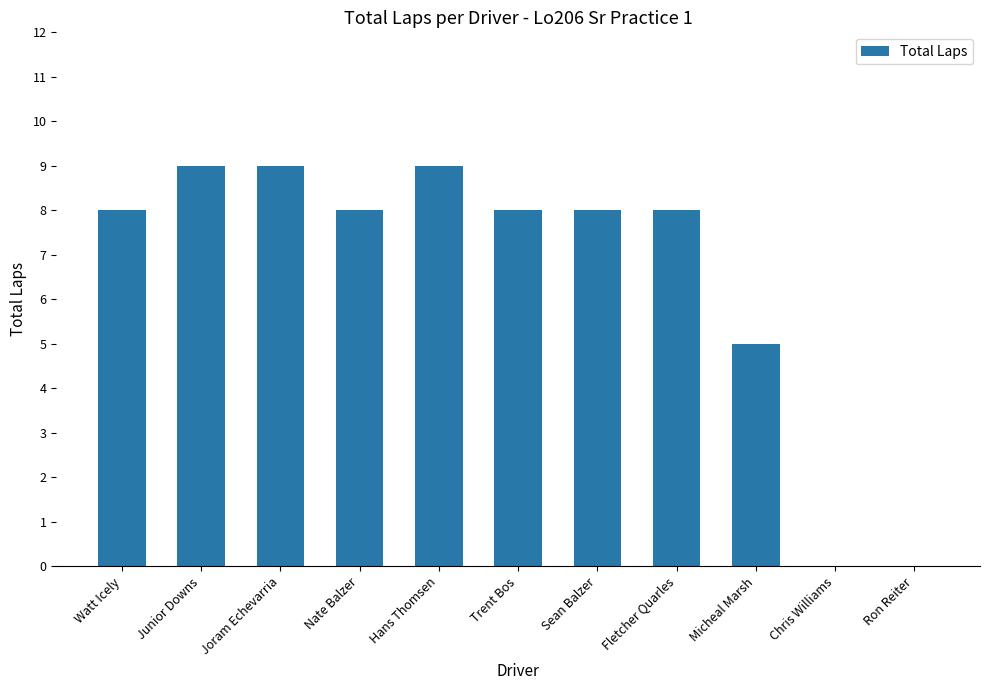

How many distinct data groups are displayed?

1